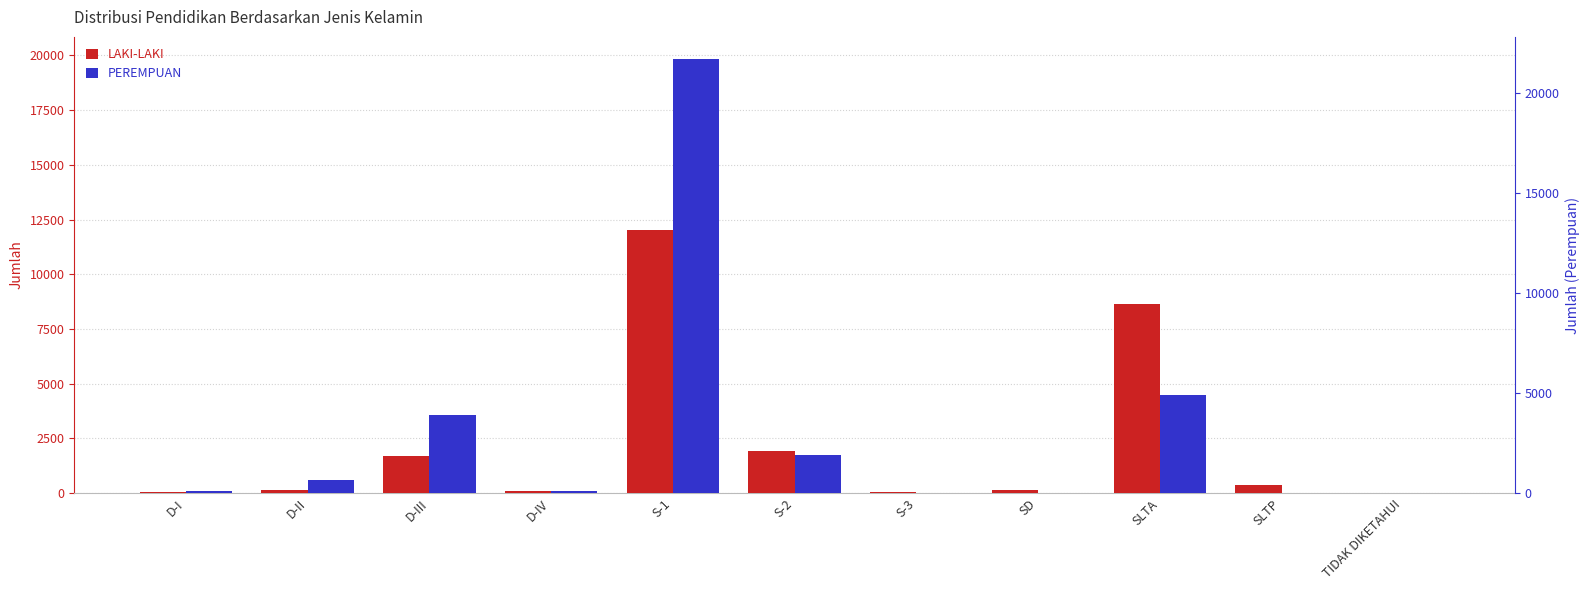

What is the sum of the LAKI-LAKI values at S-2 and D-I?

1954